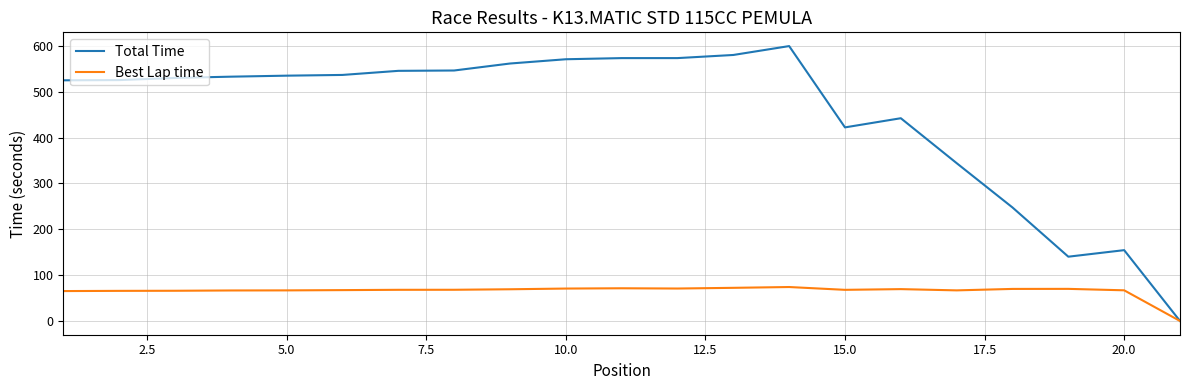

Which series has the largest total across all categories?

Total Time